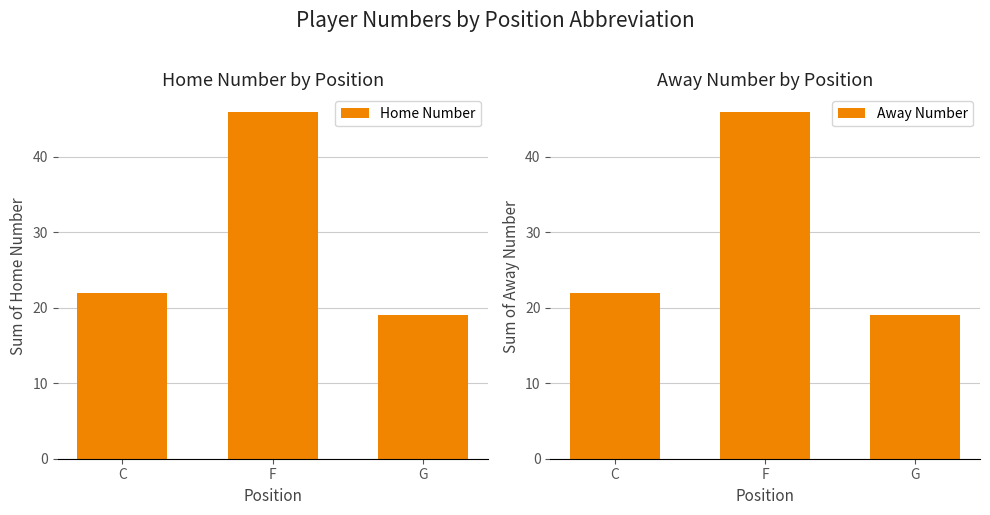

Reading left to right, transcribe all the data shown in this chart.

Home Number: 22	46	19
Away Number: 22	46	19